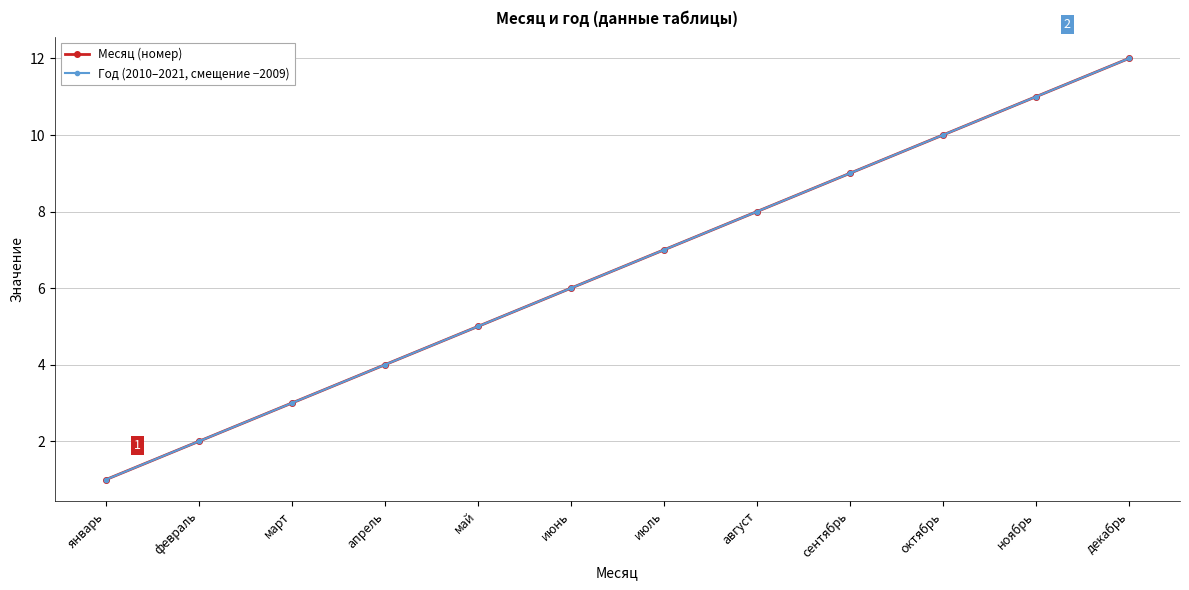

How many lines are shown in the chart?

2